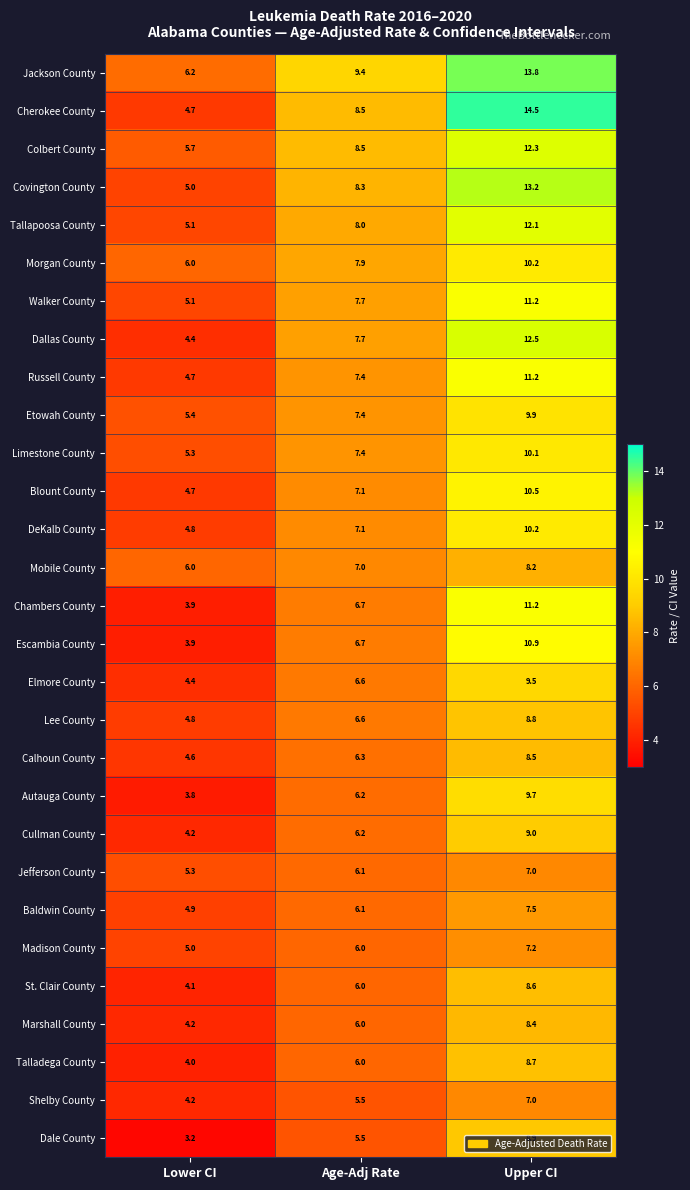

How many series are shown in this chart?

29